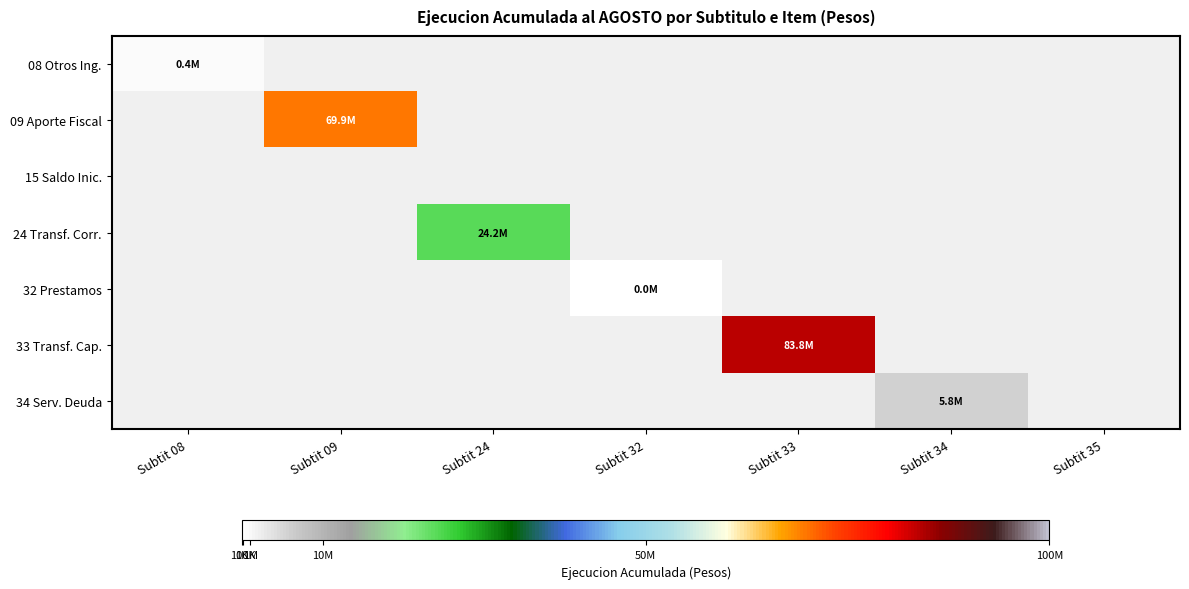

Reading left to right, list all the values displayed in this chart.

08 Otros Ing.: Subtit 08=402994	Subtit 09=0	Subtit 24=0	Subtit 32=0	Subtit 33=0	Subtit 34=0	Subtit 35=0
09 Aporte Fiscal: Subtit 08=0	Subtit 09=69891830	Subtit 24=0	Subtit 32=0	Subtit 33=0	Subtit 34=0	Subtit 35=0
15 Saldo Inic.: Subtit 08=0	Subtit 09=0	Subtit 24=0	Subtit 32=0	Subtit 33=0	Subtit 34=0	Subtit 35=0
24 Transf. Corr.: Subtit 08=0	Subtit 09=0	Subtit 24=24192163	Subtit 32=0	Subtit 33=0	Subtit 34=0	Subtit 35=0
32 Prestamos: Subtit 08=0	Subtit 09=0	Subtit 24=0	Subtit 32=38974	Subtit 33=0	Subtit 34=0	Subtit 35=0
33 Transf. Cap.: Subtit 08=0	Subtit 09=0	Subtit 24=0	Subtit 32=0	Subtit 33=83825761	Subtit 34=0	Subtit 35=0
34 Serv. Deuda: Subtit 08=0	Subtit 09=0	Subtit 24=0	Subtit 32=0	Subtit 33=0	Subtit 34=5797738	Subtit 35=0